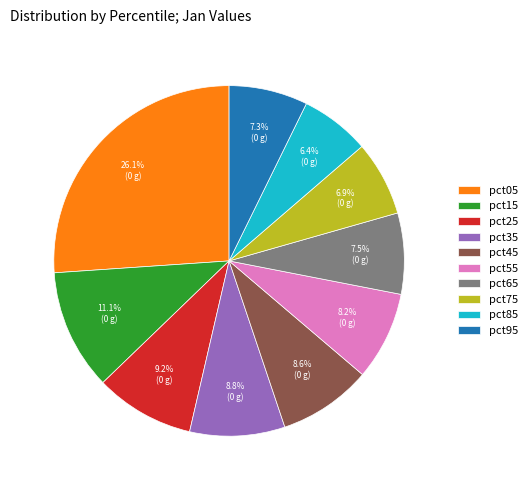

What percentage is NOT represented by pct65?

92.5%